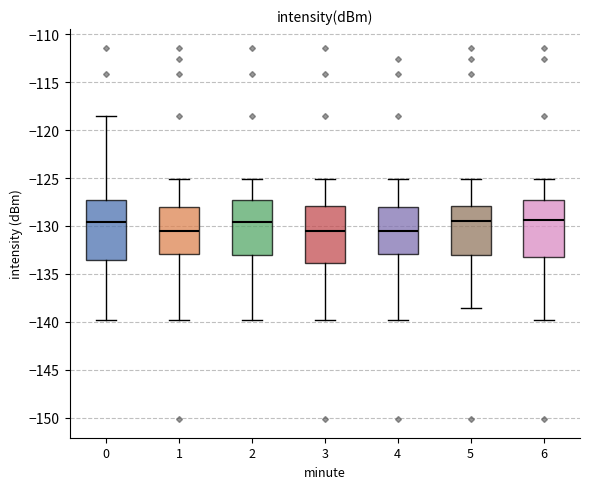

Reading left to right, read every box against the y-axis: the position of its median line, the range the box covers, and the ends of its whiskers. The values are not printed on the chart, so give them approximately, as read against the axis.

0: median -129.5, box -133.5 to -127.5, whiskers -140.0 to -118.5
1: median -130.5, box -133.0 to -128.0, whiskers -140.0 to -125.0
2: median -129.5, box -133.0 to -127.5, whiskers -140.0 to -125.0
3: median -130.5, box -134.0 to -128.0, whiskers -140.0 to -125.0
4: median -130.5, box -133.0 to -128.0, whiskers -140.0 to -125.0
5: median -129.5, box -133.0 to -128.0, whiskers -138.5 to -125.0
6: median -129.5, box -133.0 to -127.5, whiskers -140.0 to -125.0